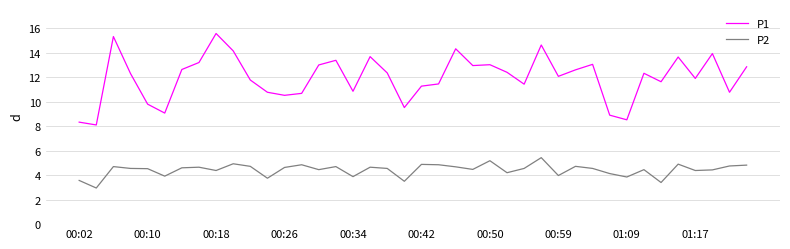

Rank the series by their average value, from highest to lowest.

P1, P2